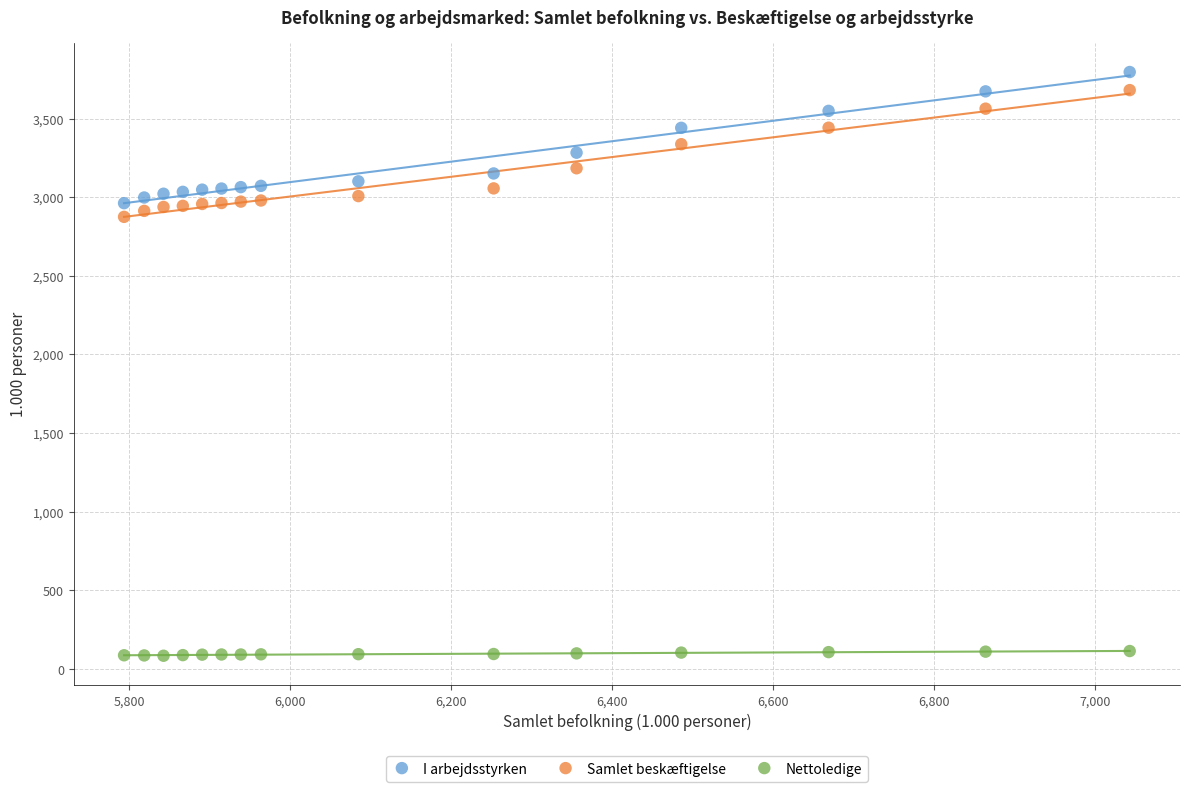

Which series reaches the minimum Y coordinate?

Nettoledige